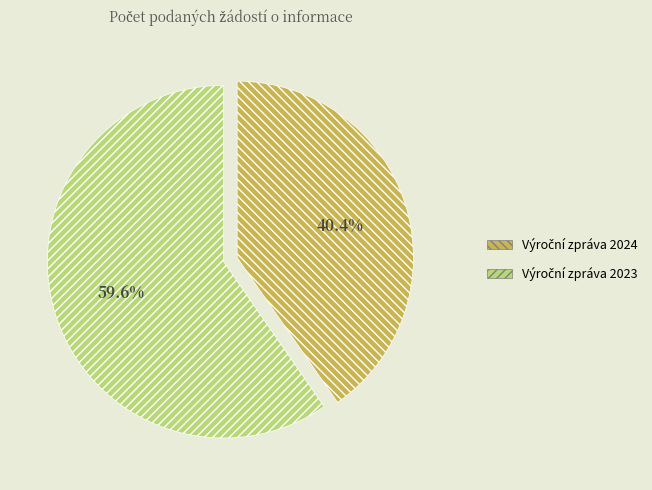

Is there a majority slice in this chart?

Yes